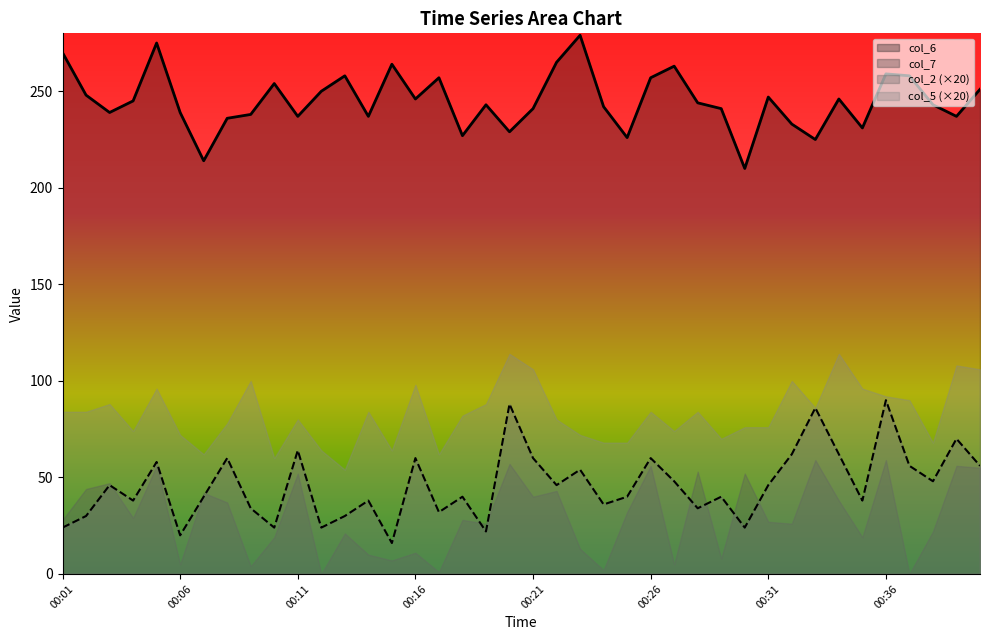

Which series has the largest total across all categories?

col_6